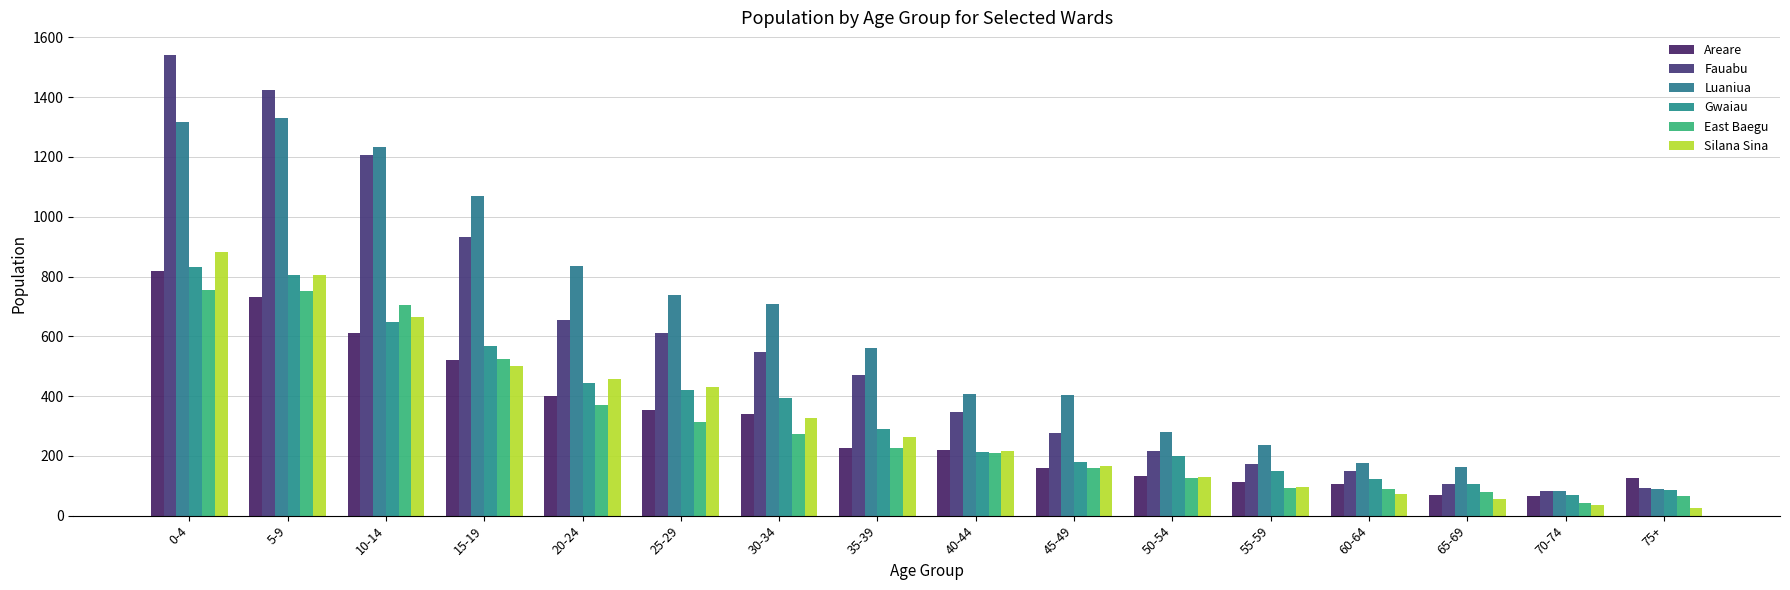

True or false: Gwaiau has a value of 317 at 40-44.

False